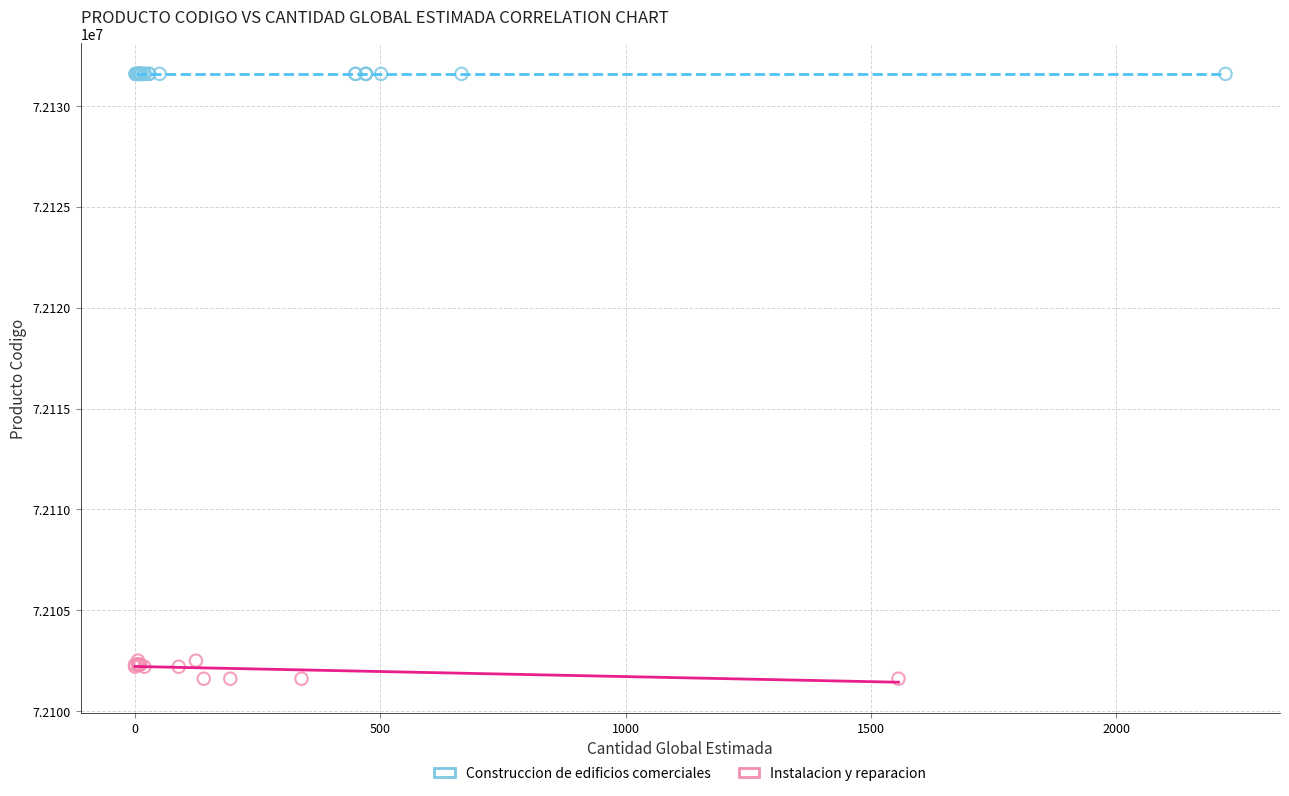

Which series reaches the minimum Y coordinate?

Instalacion y reparacion